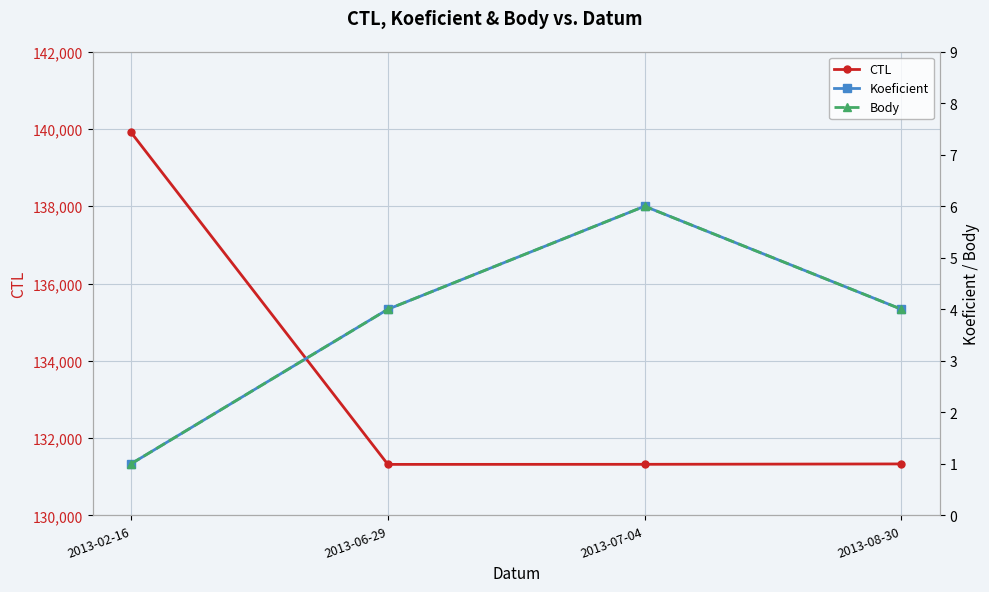

Which series has the widest spread of values?

CTL